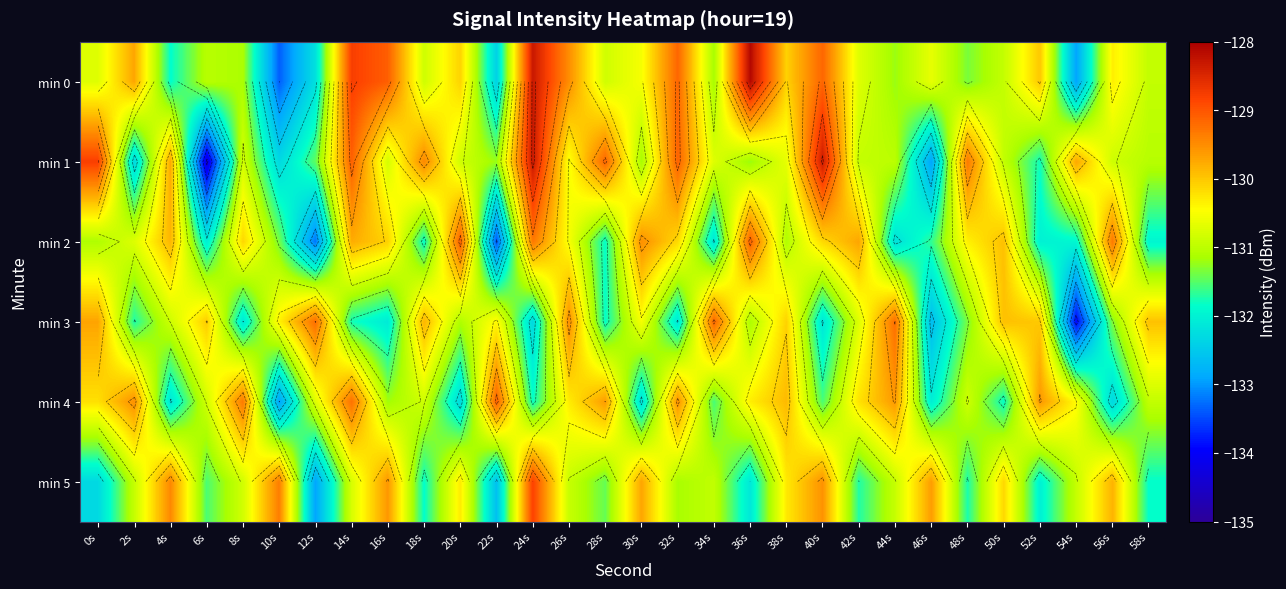

At 10s, list the series in order from largest to smallest.

min 5, min 3, min 2, min 1, min 4, min 0